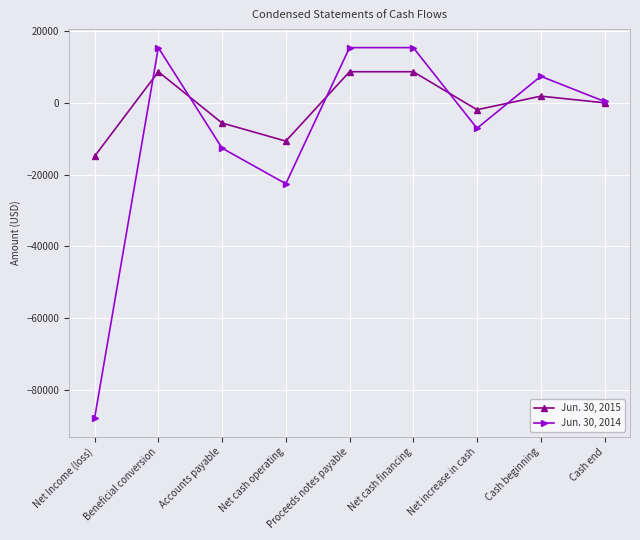

Which category has the lowest value across all series?

Net Income (loss)